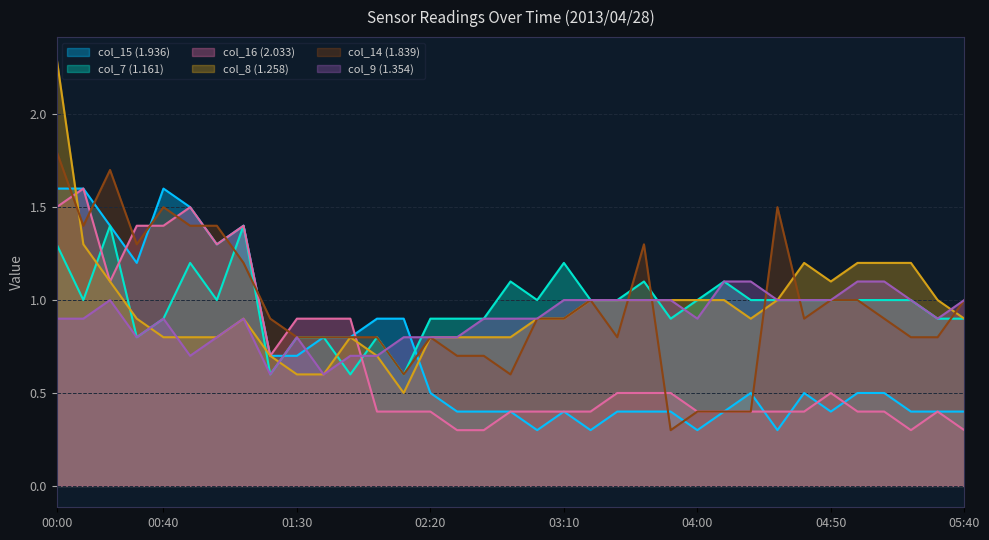

At how many categories does at least one series exceed 1?

19